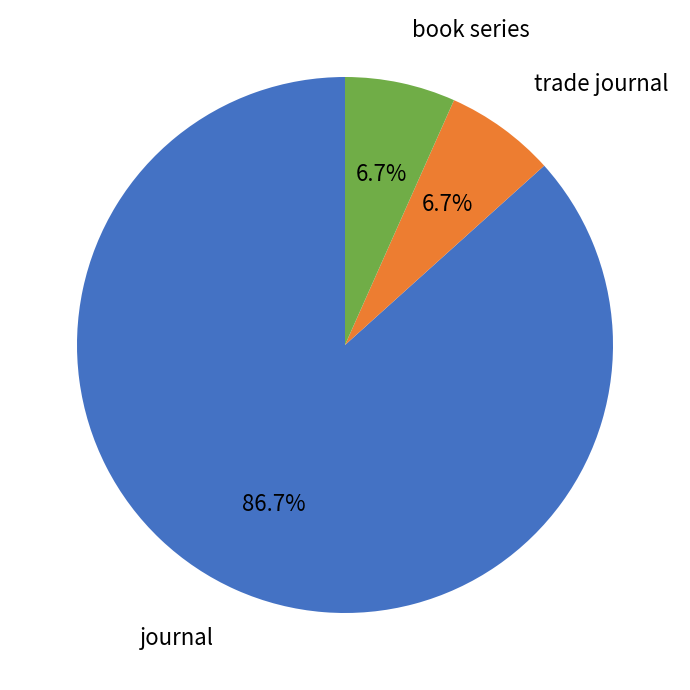

Which has a higher value, journal or book series?

journal